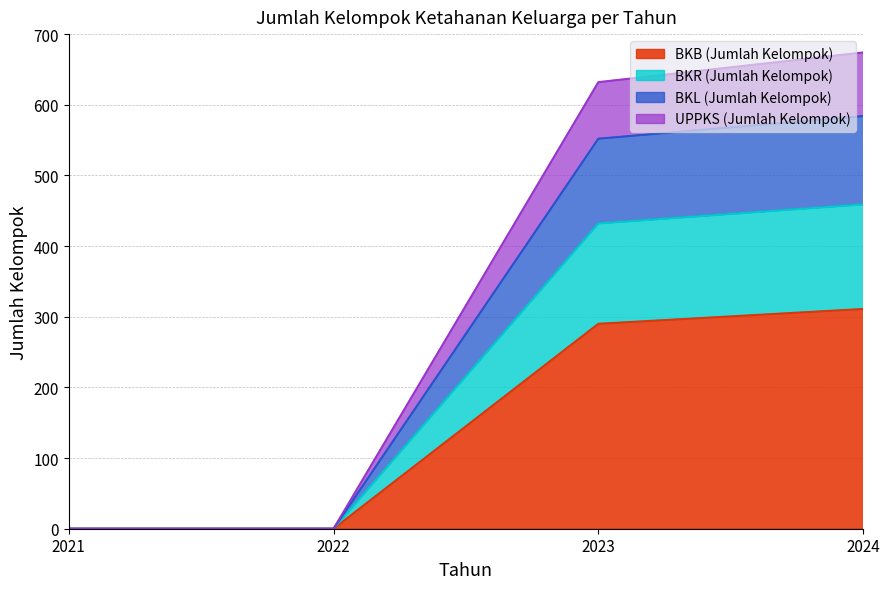

The BKL (Jumlah Kelompok) series shows 0 at 2021. True or false?

True